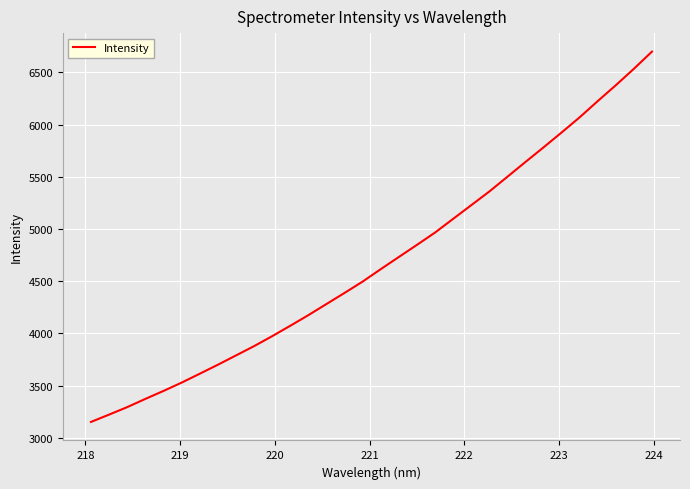

What is the difference between the second highest and second lowest values?

3310.1